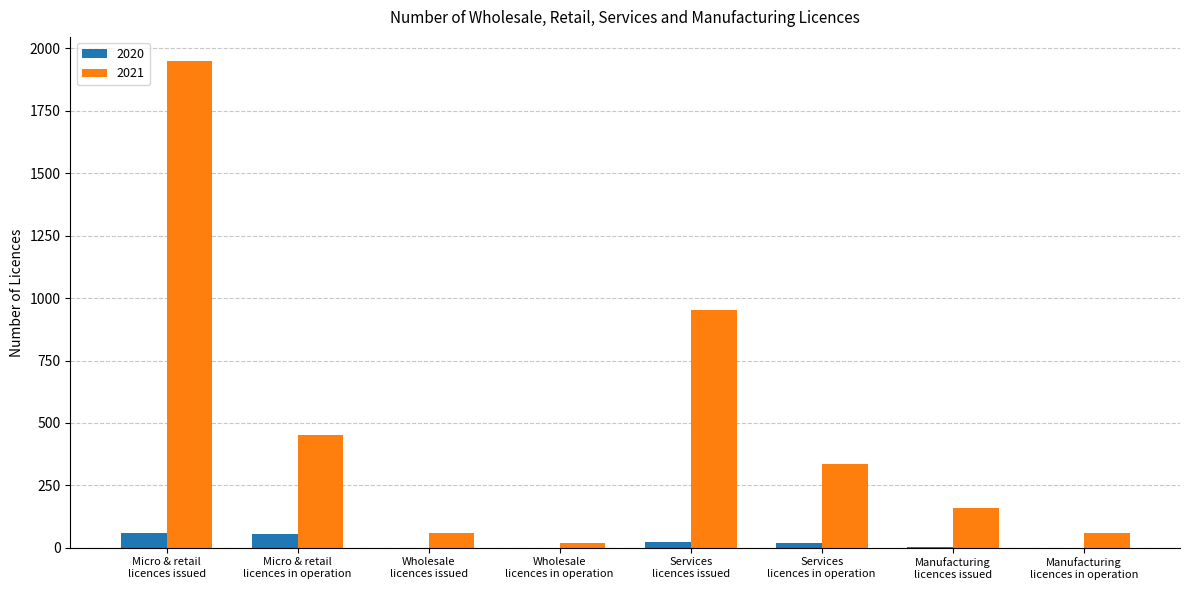

Which series has the largest total across all categories?

2021